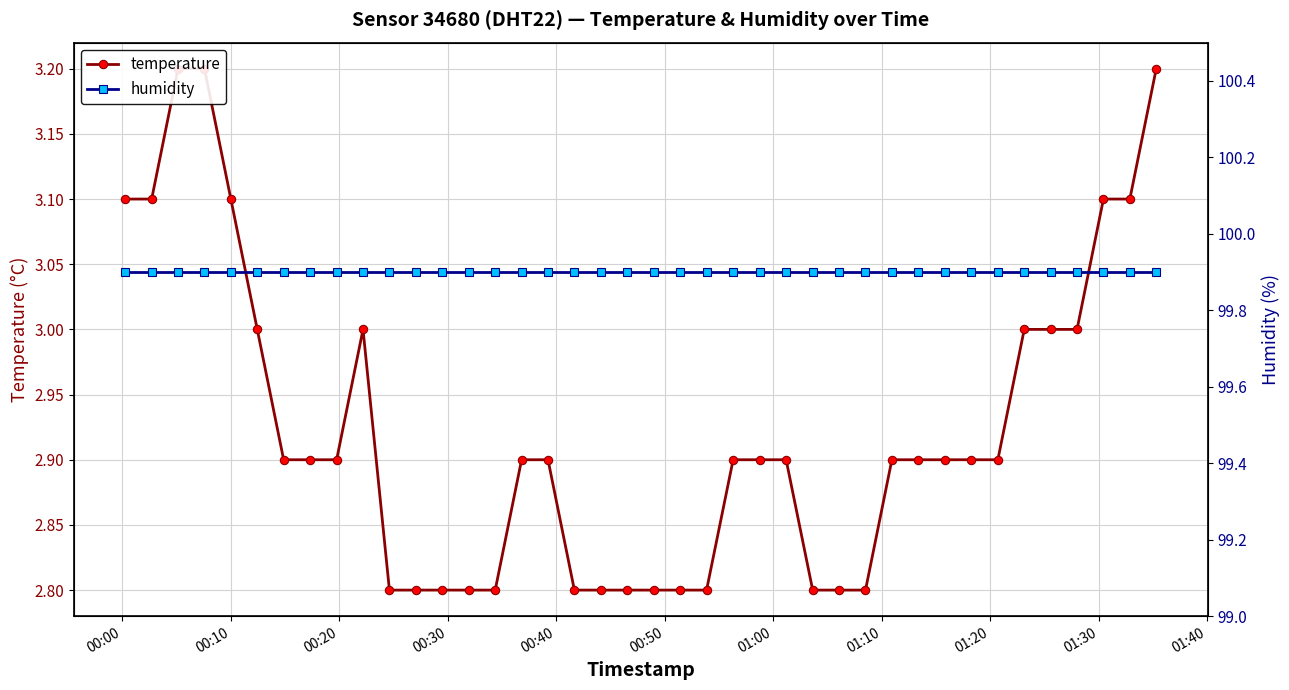

True or false: humidity and temperature cross at least once.

False